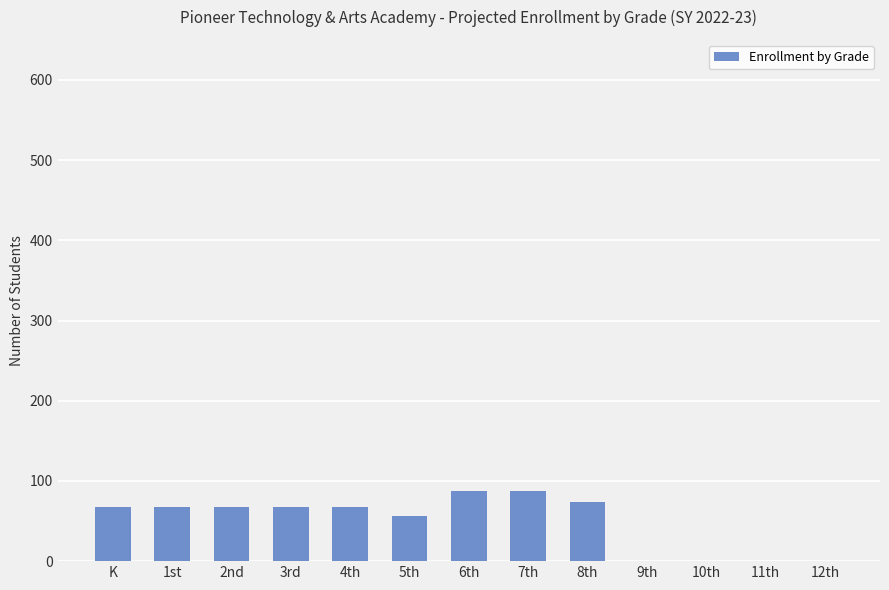

What is the change in value from 7th to 10th?

-88